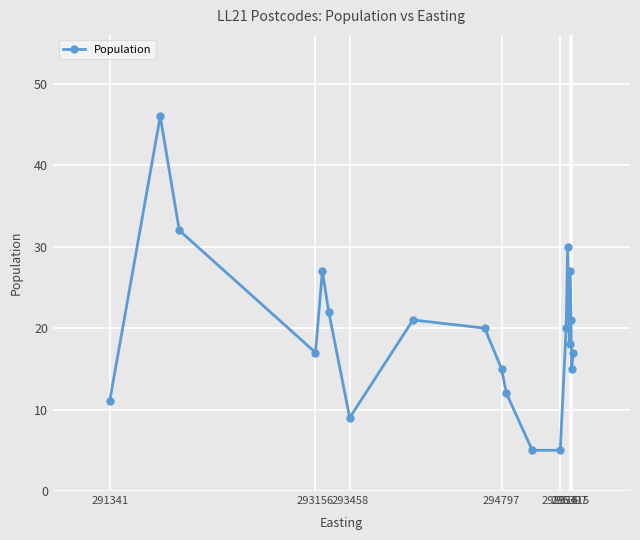

How many interior local peaks (higher than both neighbors) does the data have?

5